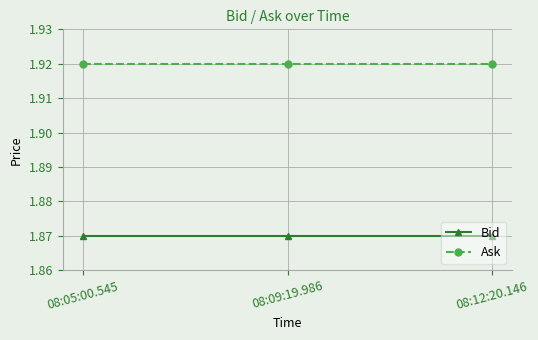

What is the label of the 1st point from the right?

08:12:20.146